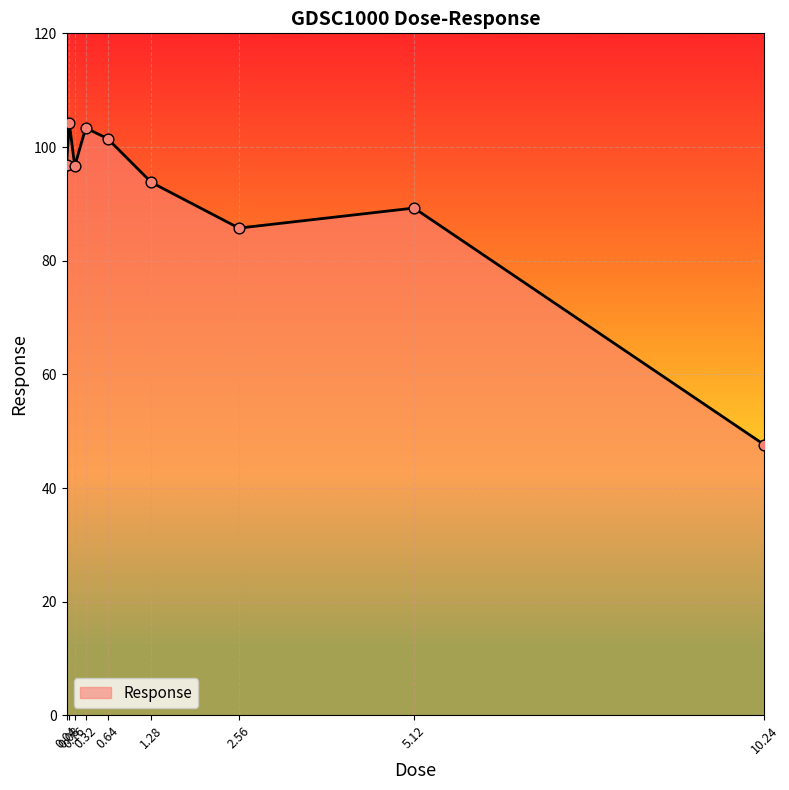

Between 1.28 and 0.08, which is larger?

0.08